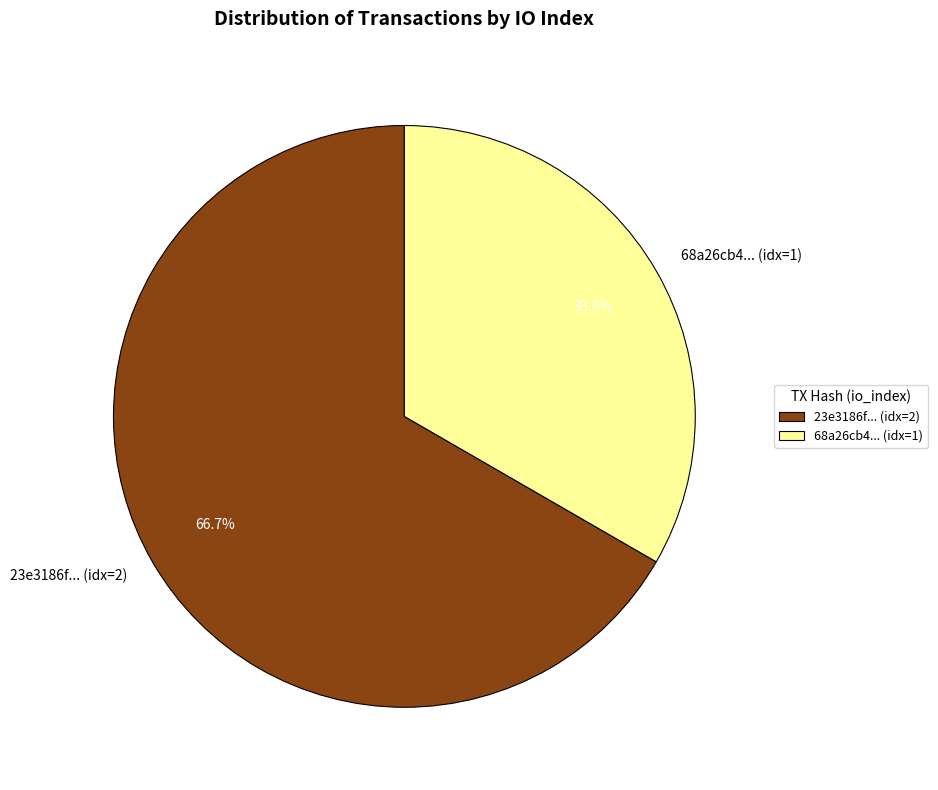

To the nearest percent, what is the difference between the largest and smallest slice percentages?

33%